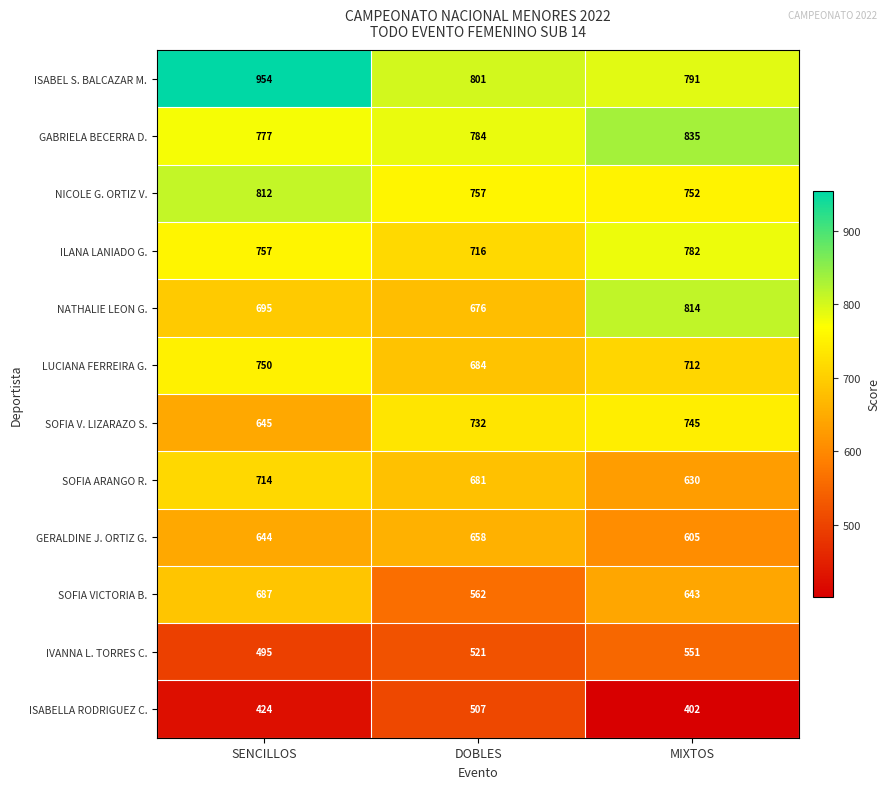

What is the sum of all ISABEL S. BALCAZAR M. values?

2546